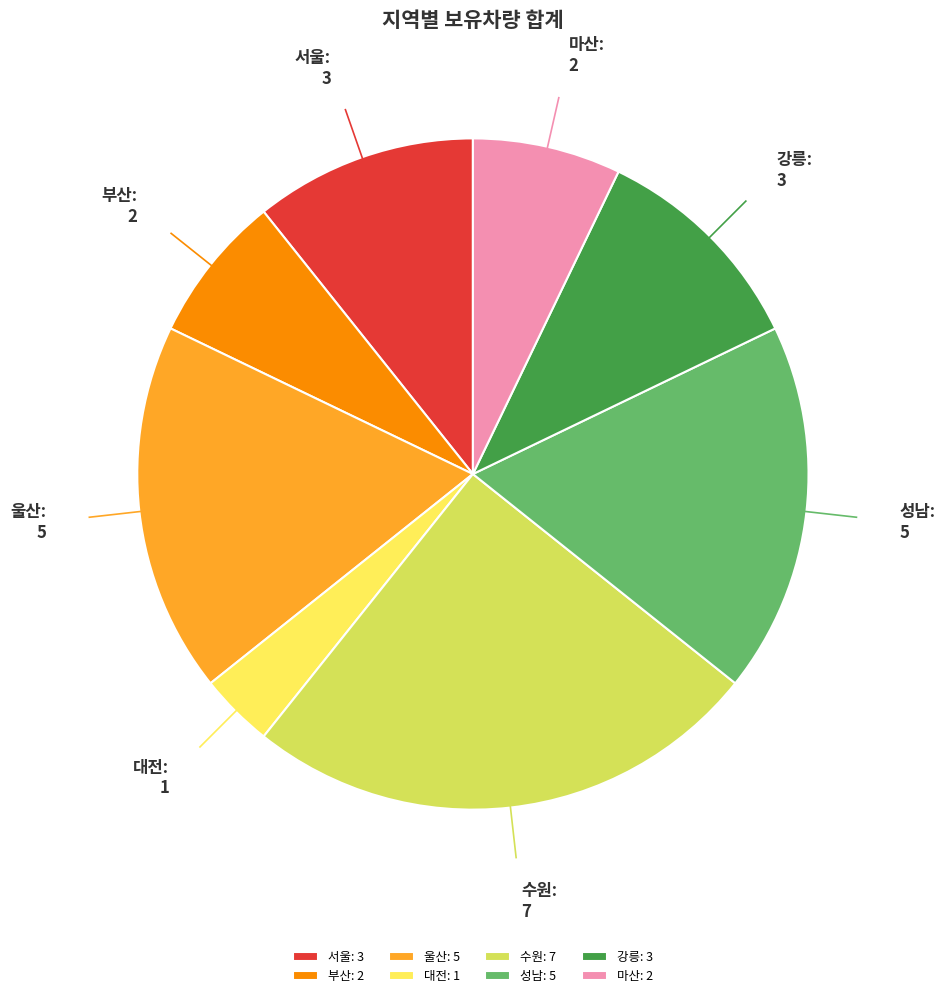

The 수원 slice represents 25% of the pie. True or false?

True